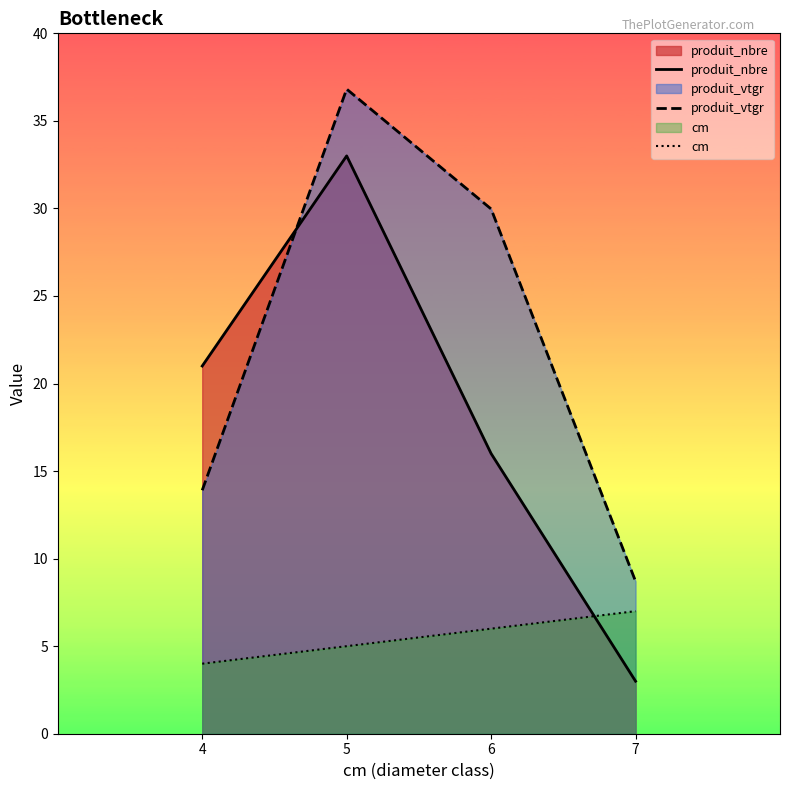

Rank the categories by cm value from highest to lowest.

7, 6, 5, 4